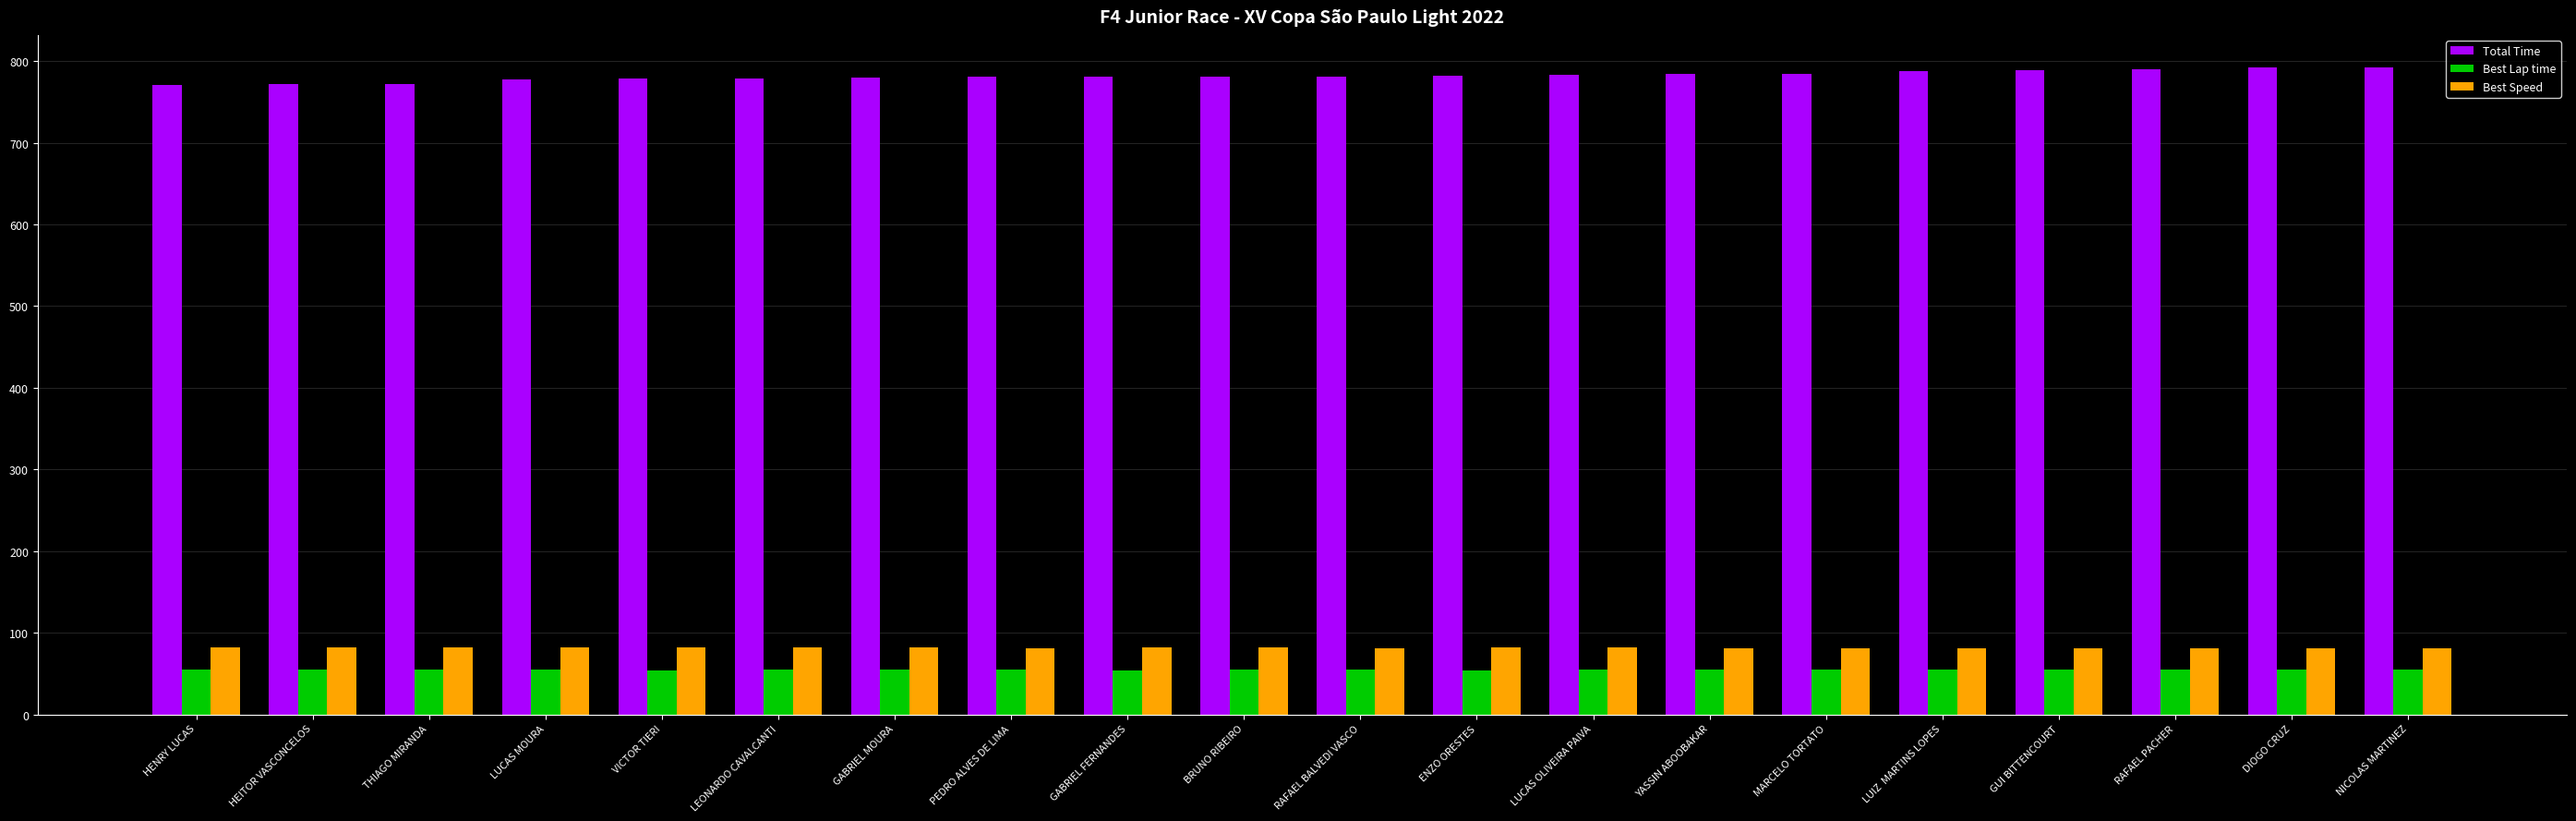

Which series has the widest spread of values?

Total Time